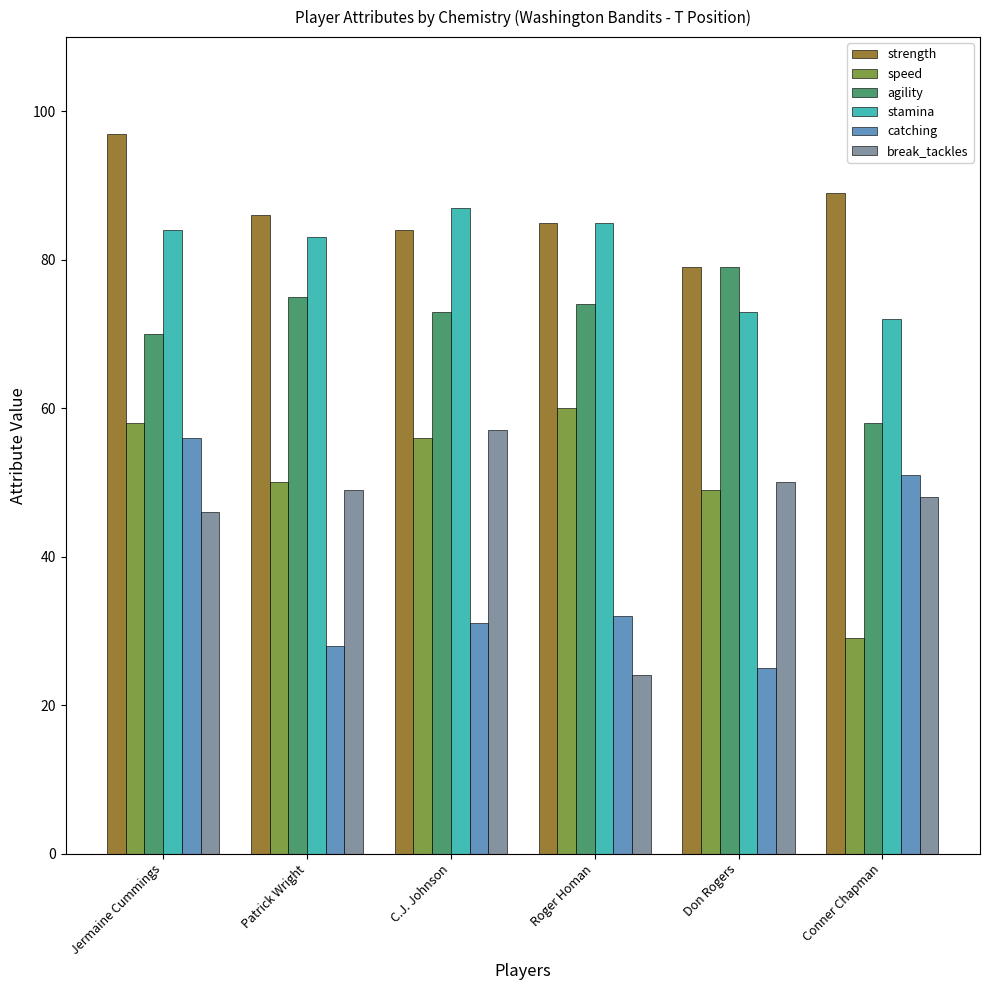

At how many categories does at least one series exceed 32?

6